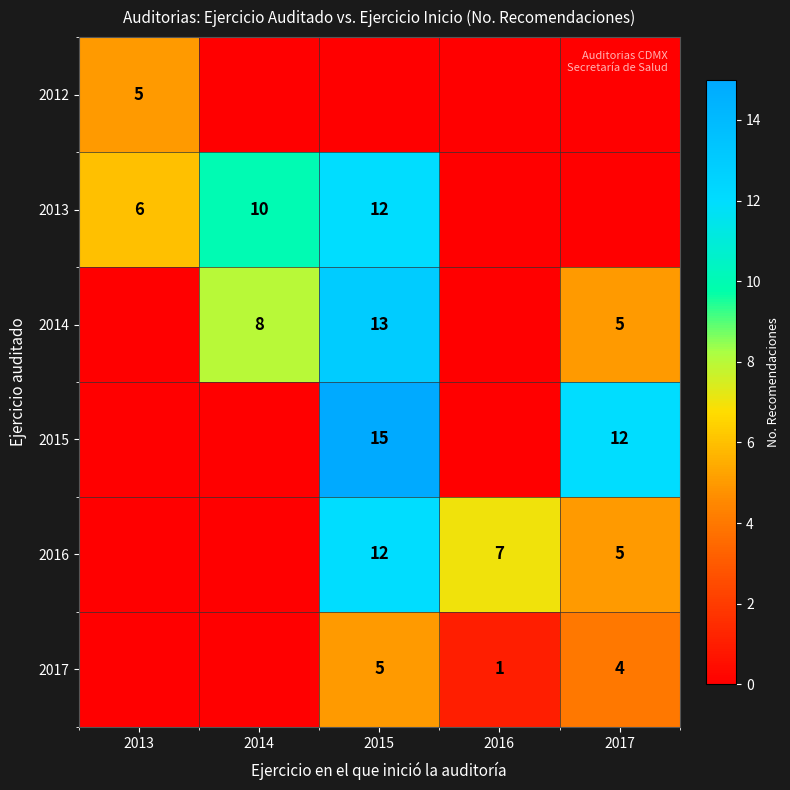

What is the sum of the 2014 values at 2015 and 2017?

18